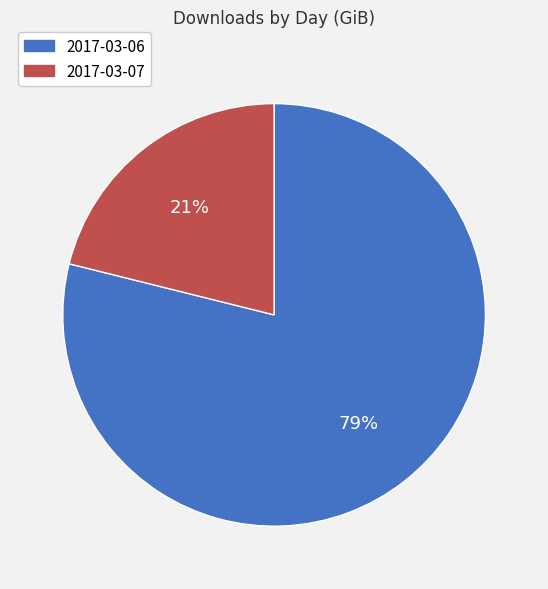

What percentage is the 2017-03-07 slice, to the nearest percent?

21%